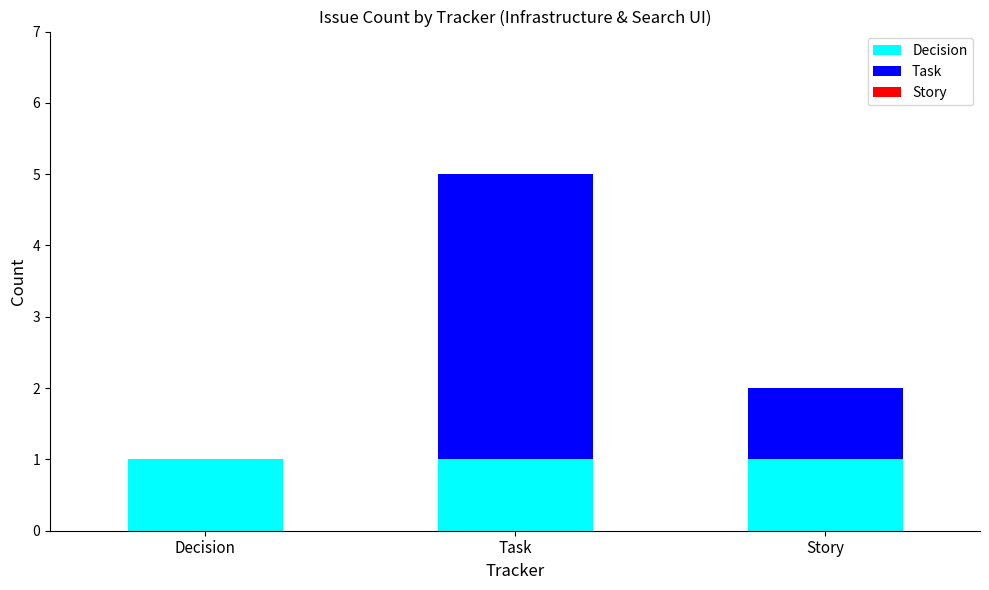

The value of Decision at Story is 0. True or false?

False